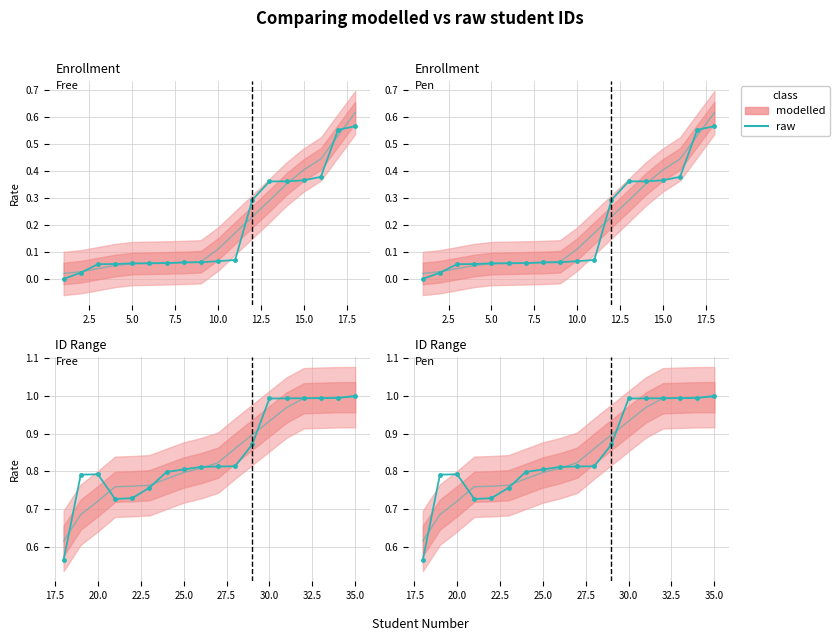

What is the smallest value displayed?

0.6